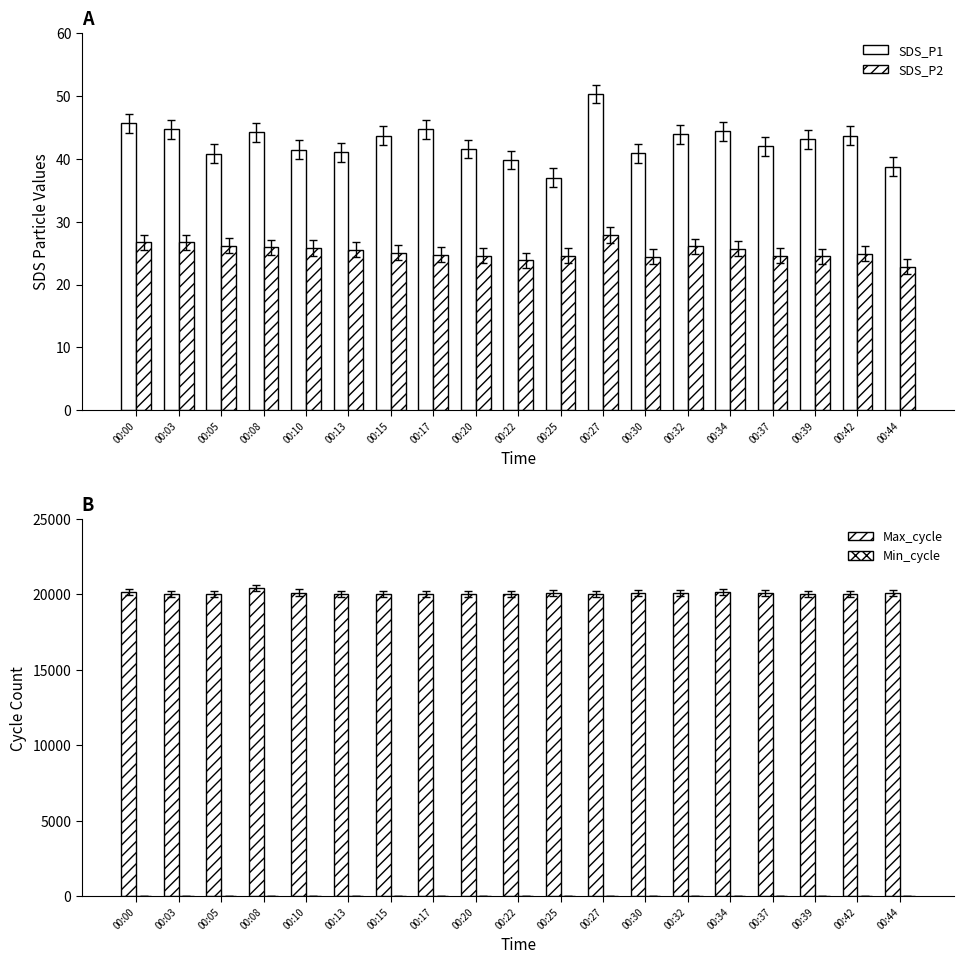

Rank the series at 00:27 from lowest to highest value.

Min_cycle, SDS_P2, SDS_P1, Max_cycle